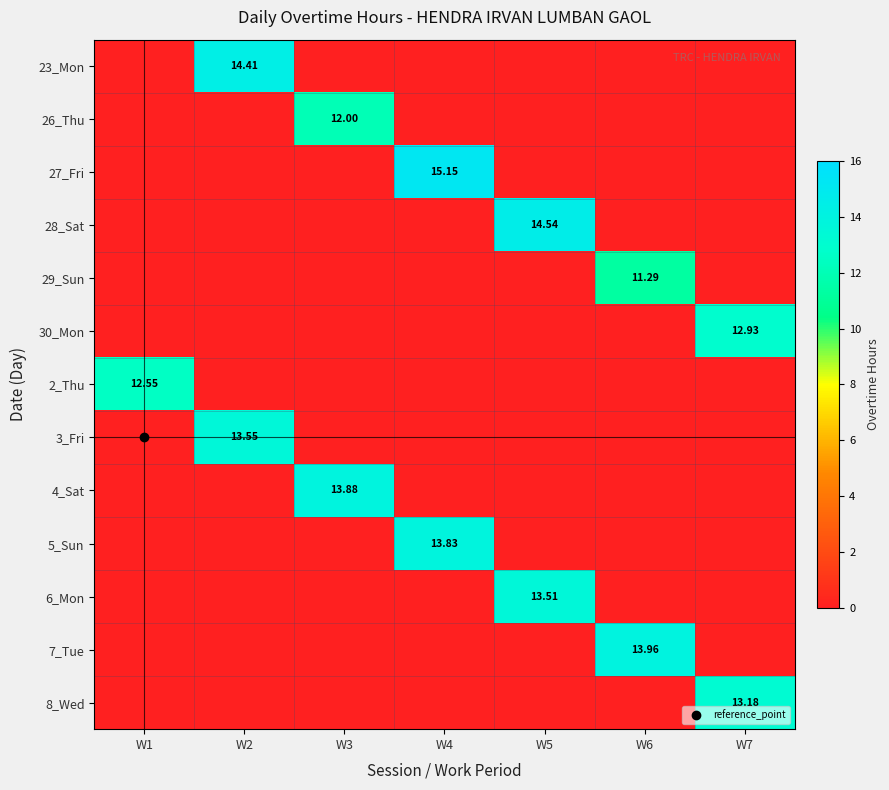

What is the difference between the maximum and second lowest values in the 5_Sun series?

13.8